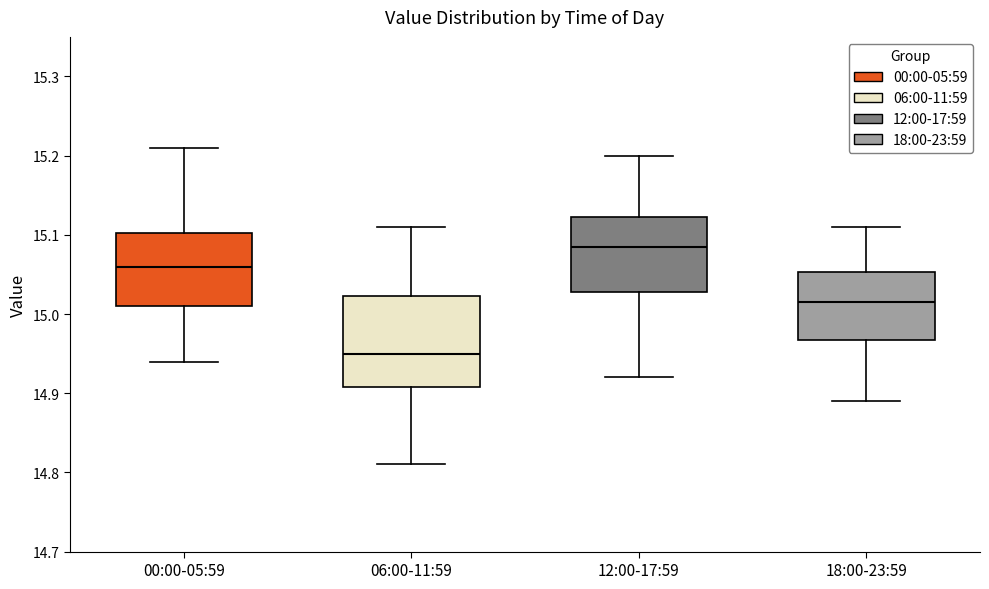

Comparing the boxes themselves (not the whiskers), which one is the tallest?

06:00-11:59